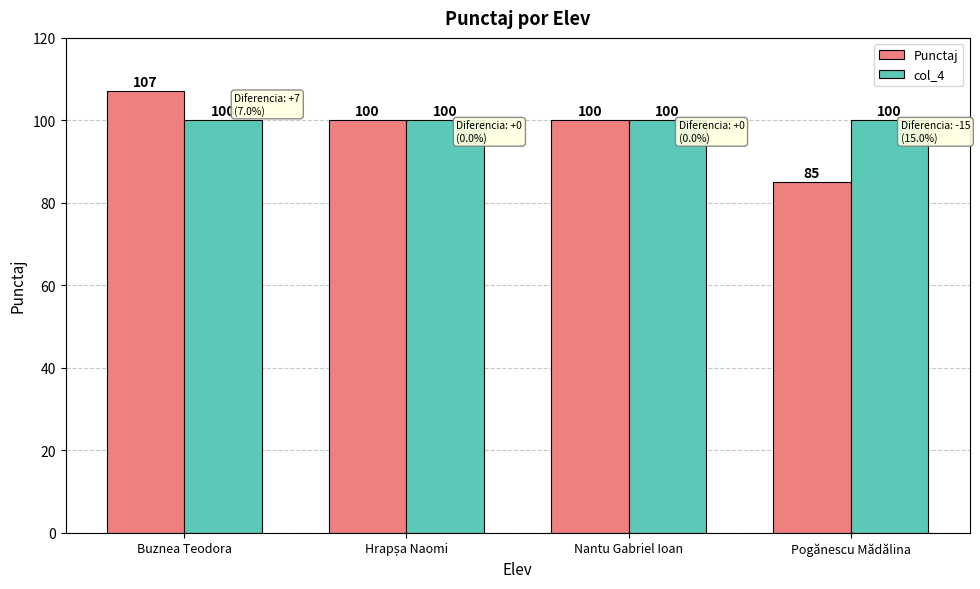

What is the greatest value displayed?

107